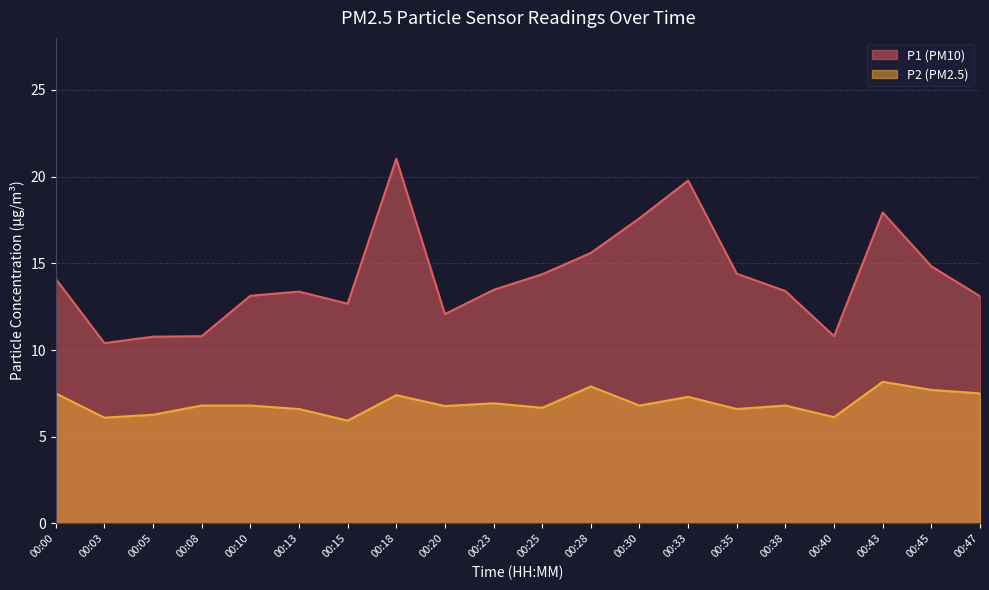

How many interior local peaks does the P2 series have?

6